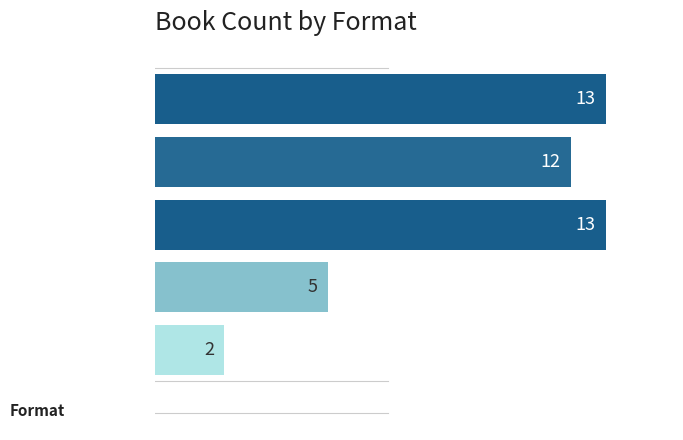

Are the bars horizontal?

Yes